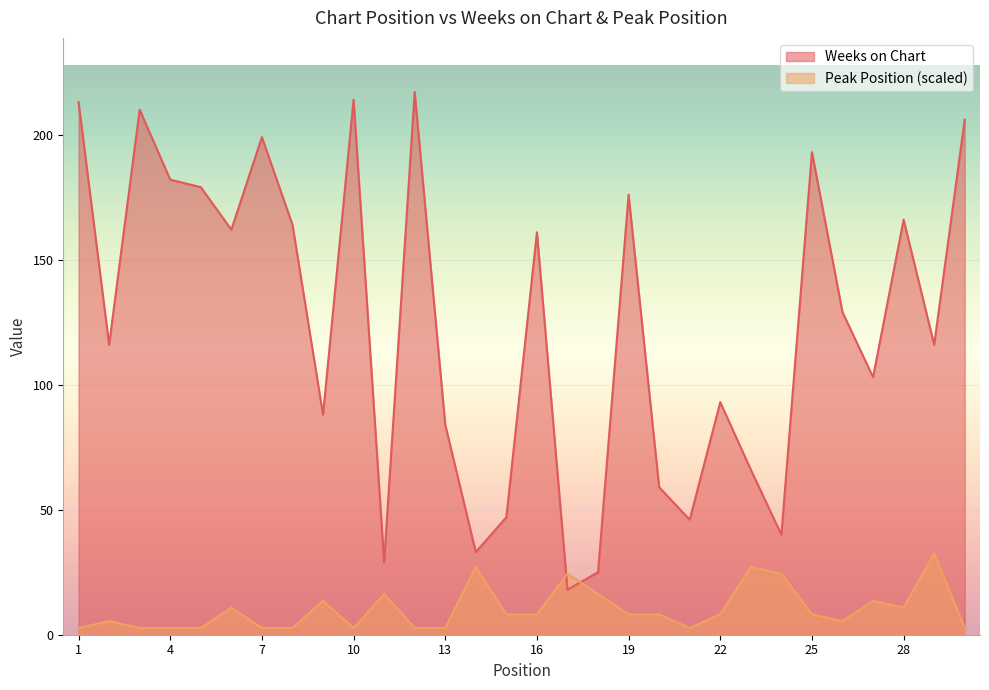

Where is Peak Position nearest to the value 17?

11